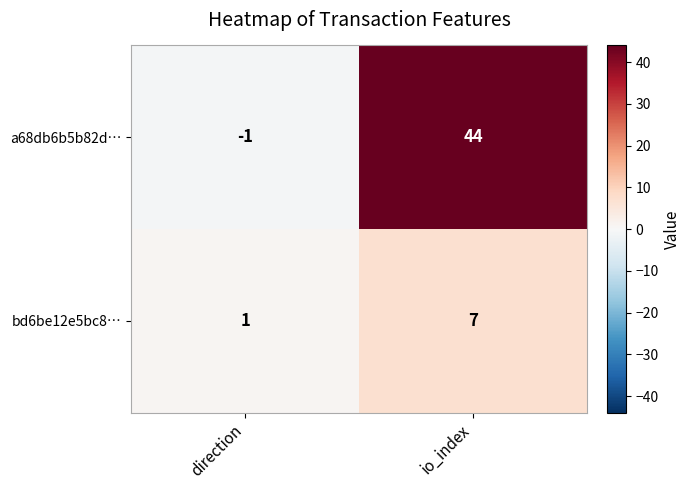

The value of a68db6b5b82d… at direction is -1. True or false?

True